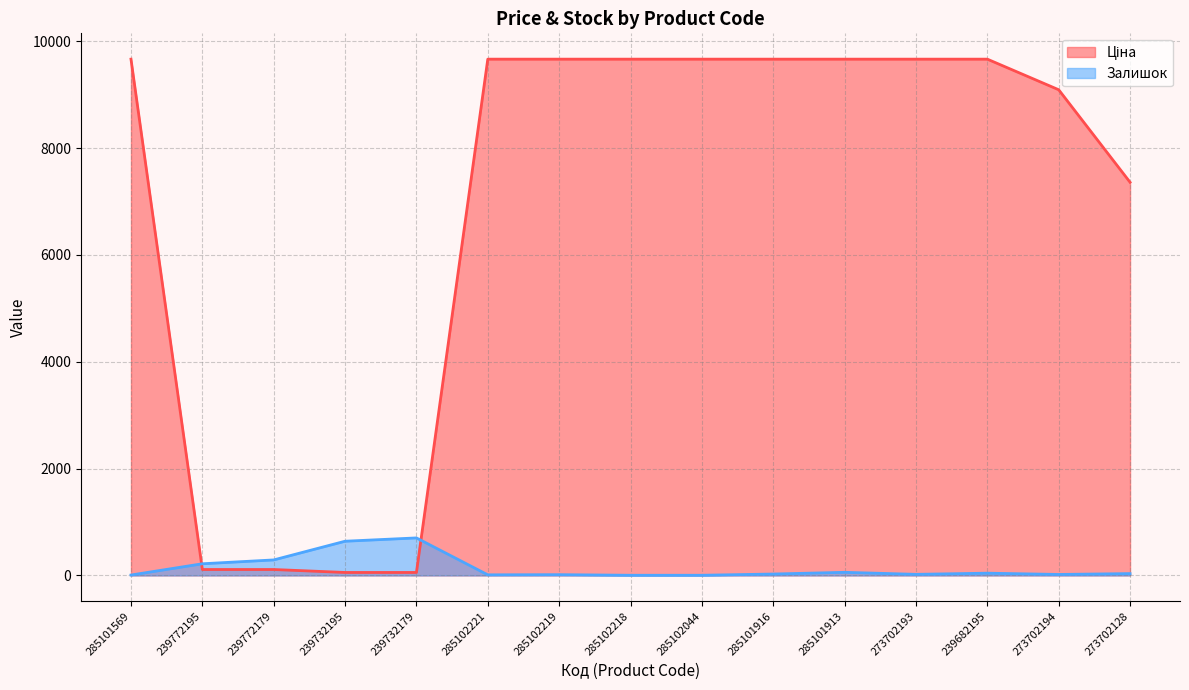

True or false: Залишок has more than 0 points higher than both neighbors.

True